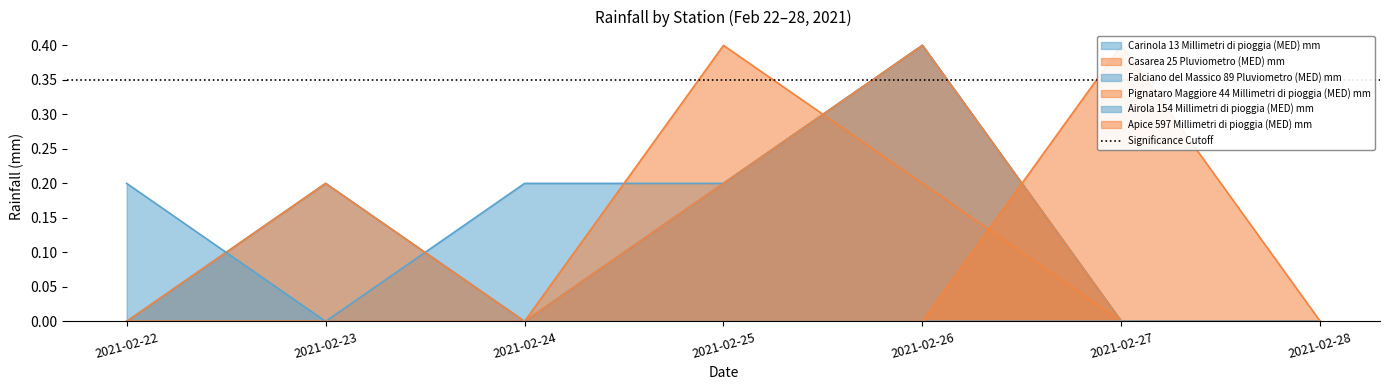

What is the sum of all Carinola 13 Millimetri di pioggia (MED) mm values?

0.8